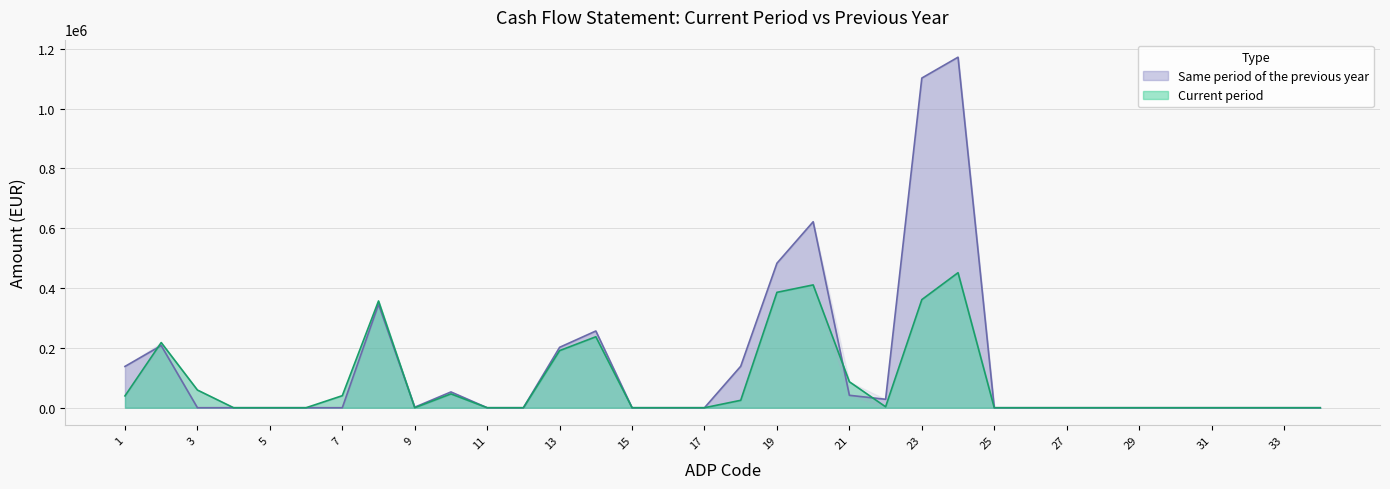

After their last crossing, which series has the higher values: Current period or Same period of the previous year?

Same period of the previous year